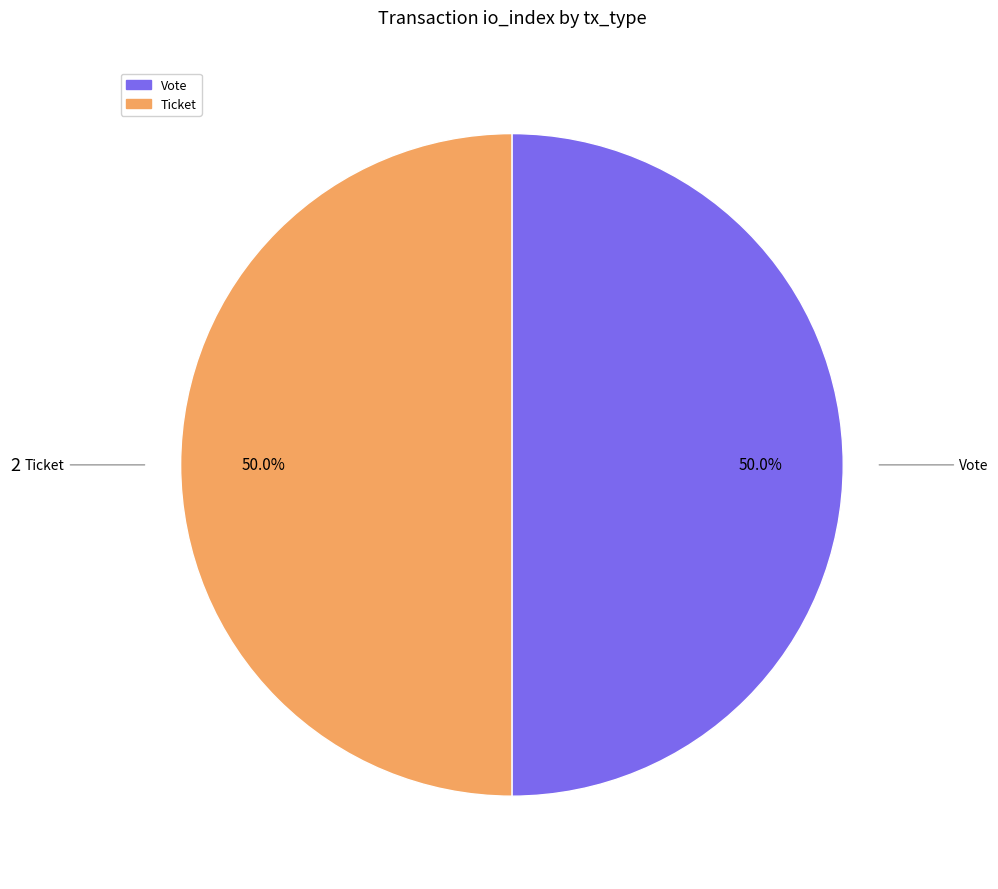

How much of the chart is everything except Ticket?

50.0%